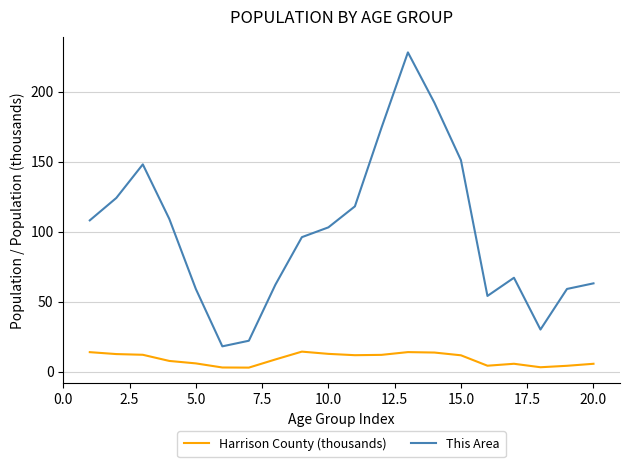

List the series in order of their peak value, highest first.

This Area, Harrison County (thousands)